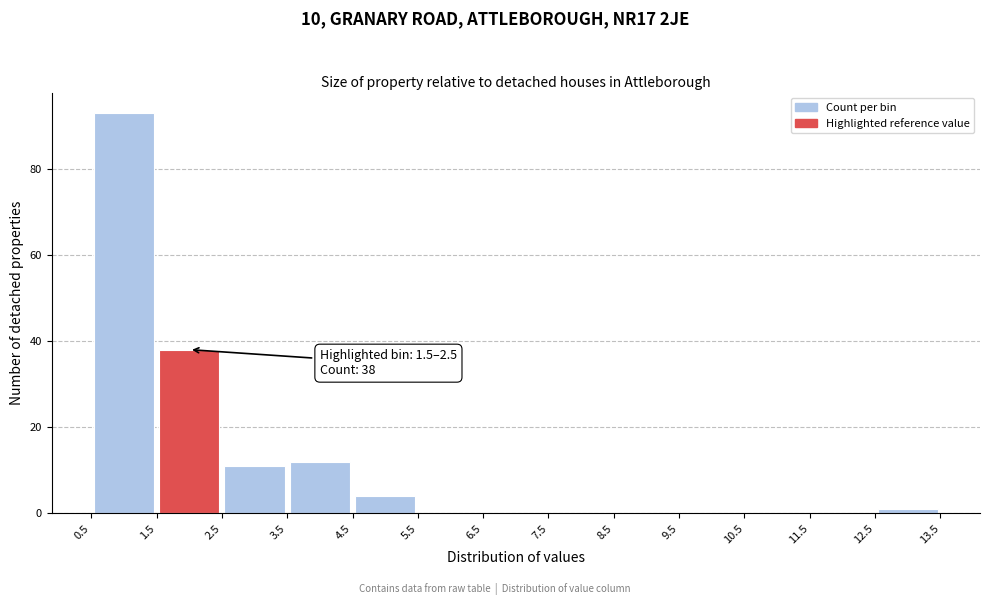

Over which range of the x-axis is the bar tallest?

0.5 to 1.5